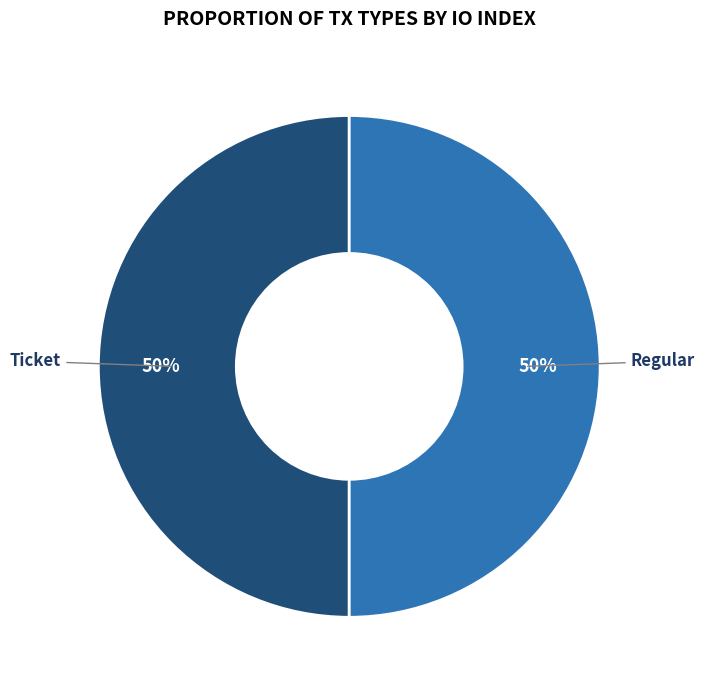

To the nearest percent, what is the difference between the largest and smallest slice percentages?

0%